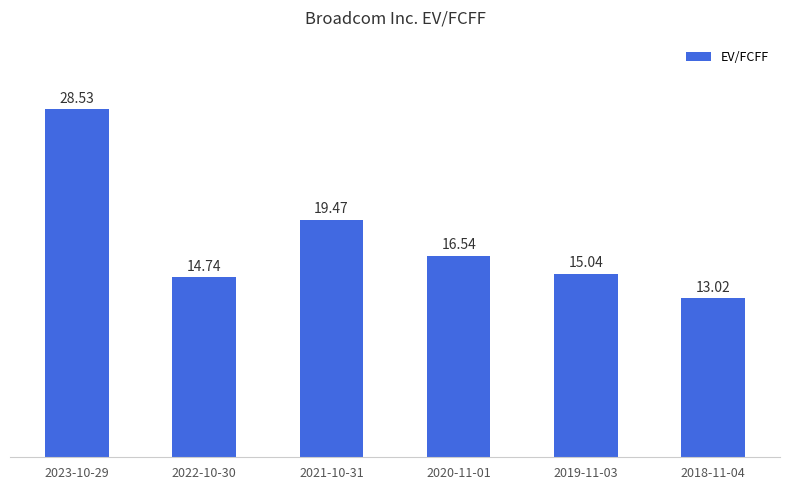

Reading left to right, extract all data points from this chart.

2023-10-29=28.5	2022-10-30=14.7	2021-10-31=19.5	2020-11-01=16.5	2019-11-03=15.0	2018-11-04=13.0